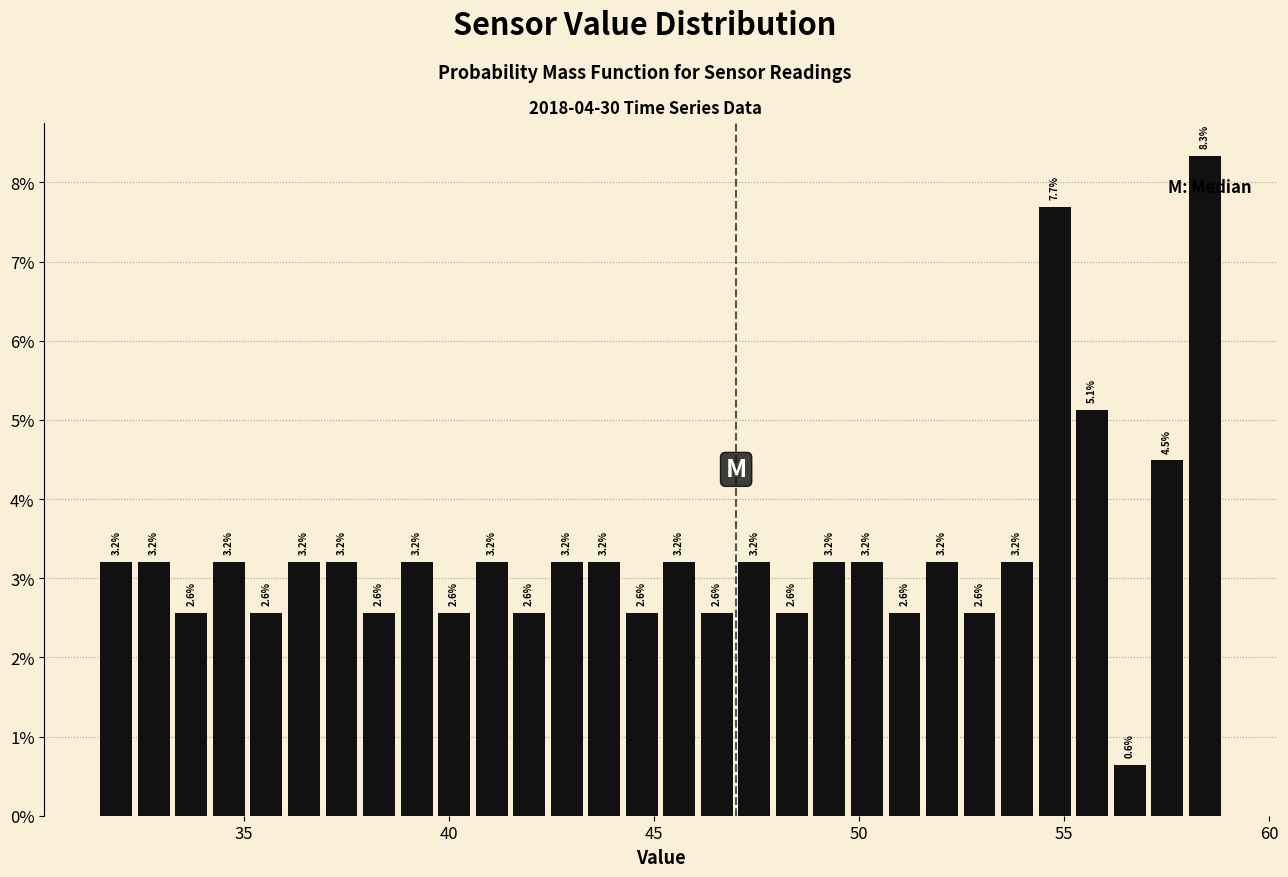

Read against the x-axis, roughly where is the centre of the tallest bar?

58.5